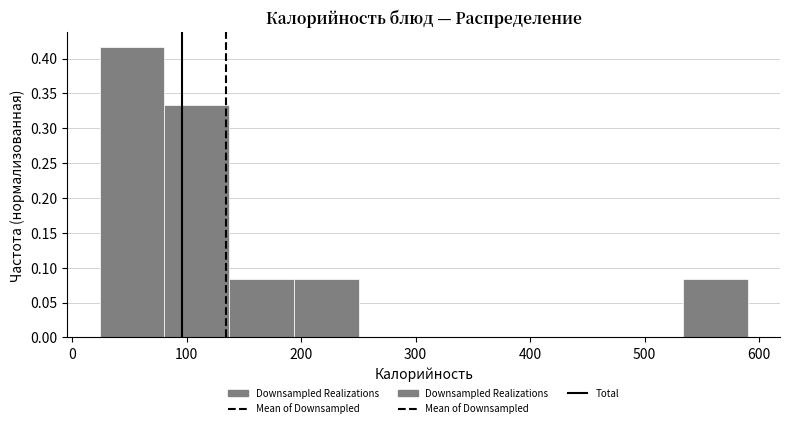

Reading left to right, transcribe this chart: for each bar, give the range it covers on the x-axis and its height. Neither the bar edges nor the heights are printed on the chart, so give them approximately, as read against the axes.

20 to 80: 0.415
80 to 140: 0.335
140 to 190: 0.085
190 to 250: 0.085
250 to 310: 0
310 to 360: 0
360 to 420: 0
420 to 480: 0
480 to 530: 0
530 to 590: 0.085